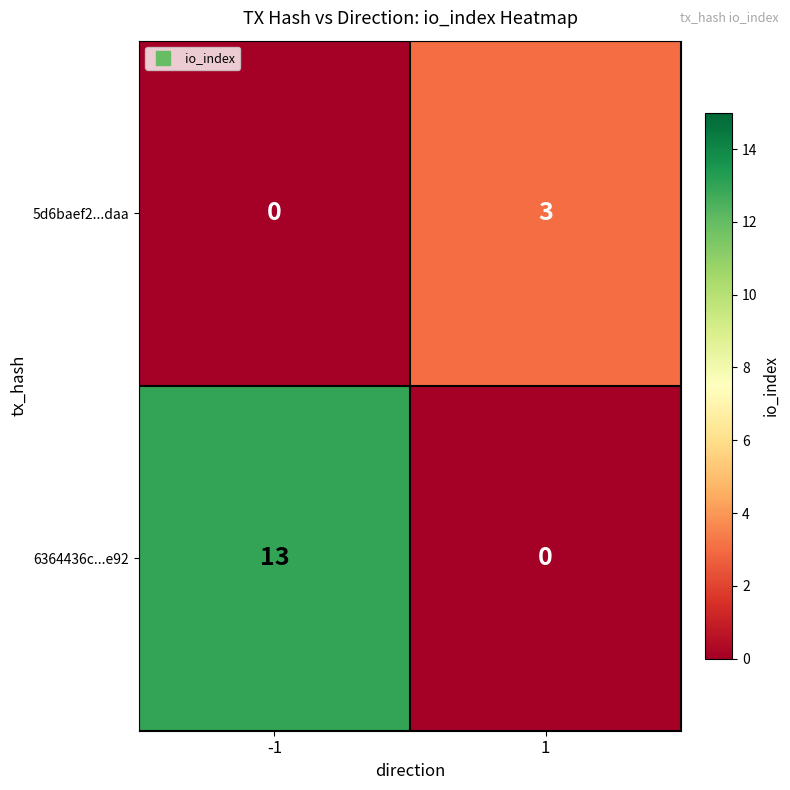

Which series has the largest range (max minus min)?

6364436c...e92